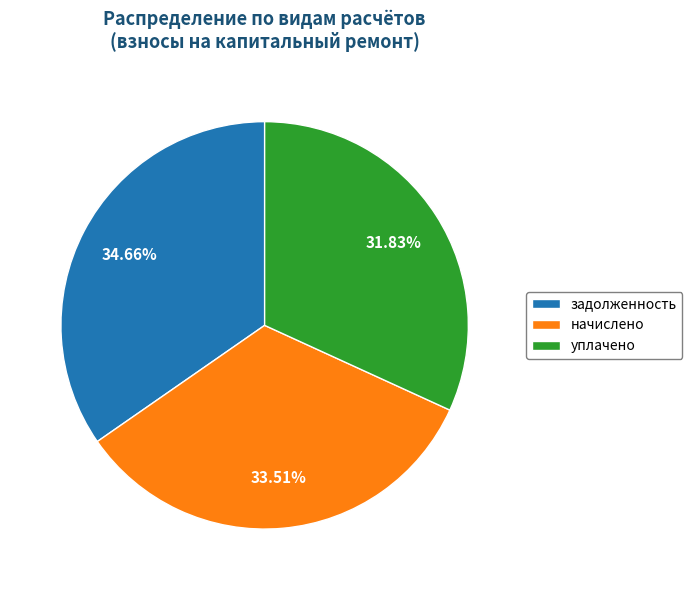

Does начислено account for over 50% of the chart?

No